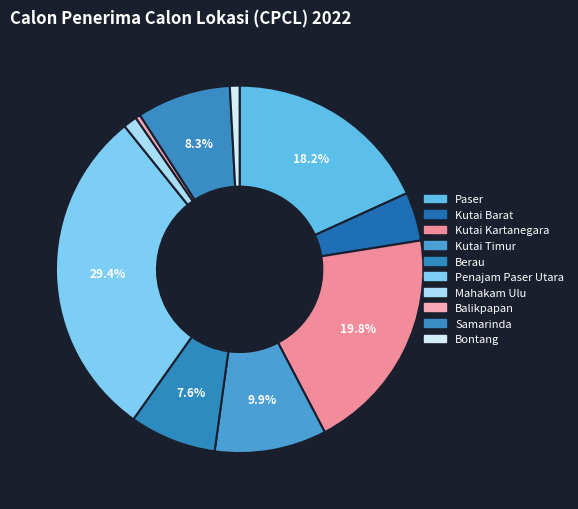

How much of the chart is everything except Kutai Timur?

90.1%